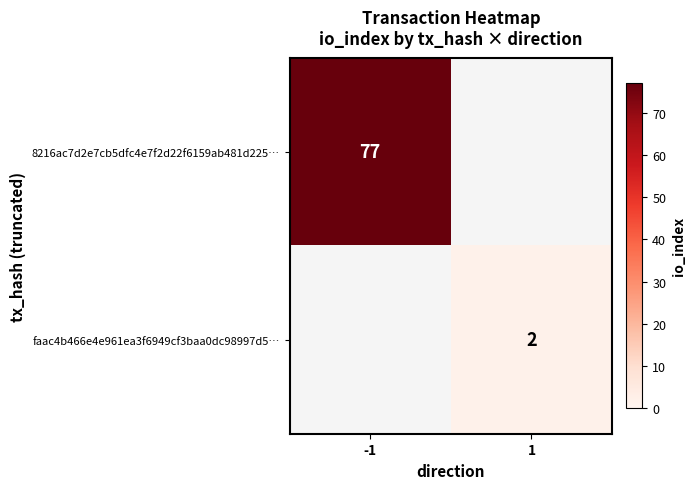

The faac4b466e4e961ea3f6949cf3baa0dc98997d5… series shows 2 at 1. True or false?

True